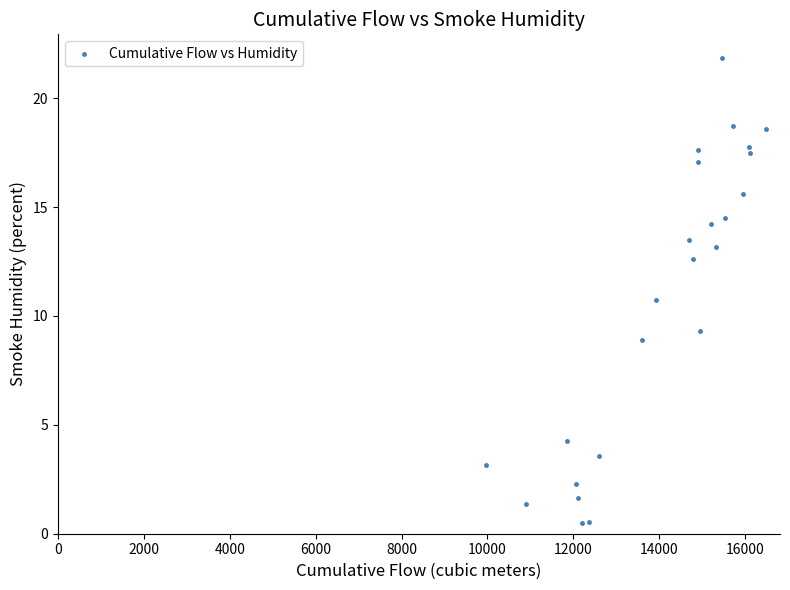

What Y value in the scatter plot is closest to 11?

10.7